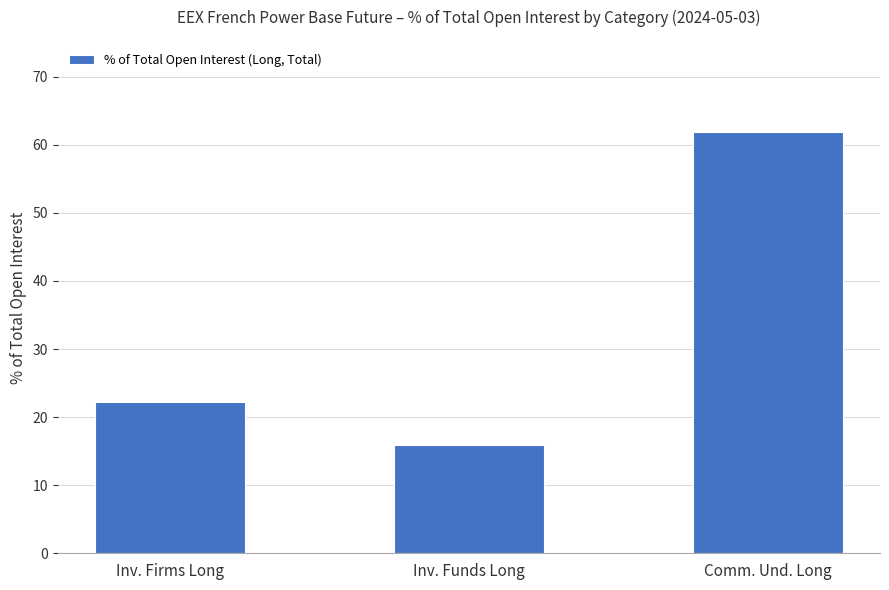

Which label corresponds to the smallest value in the chart?

Inv. Funds Long